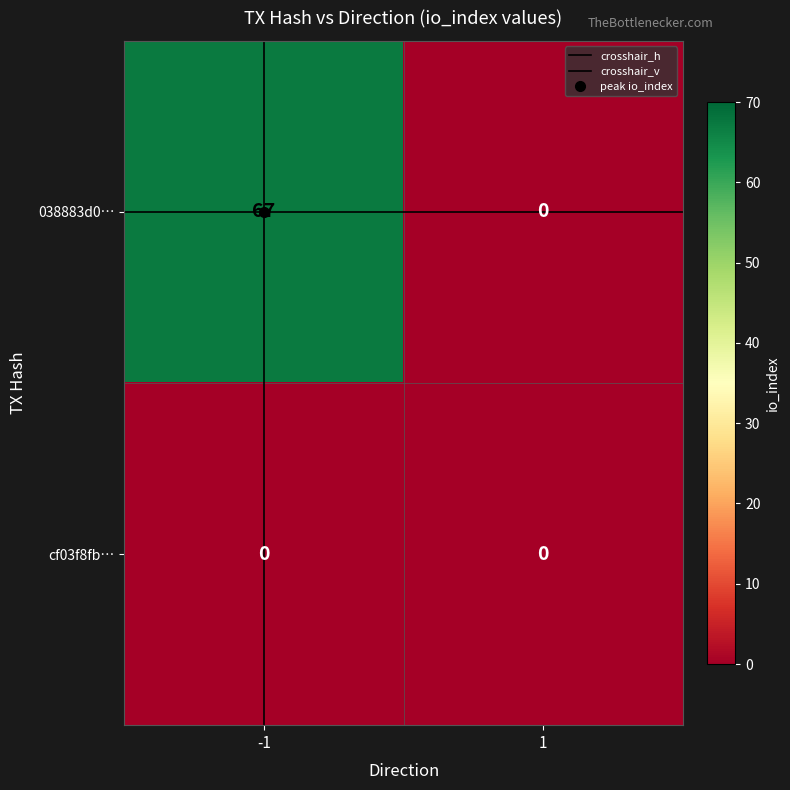

At how many categories does at least one series exceed 59?

1